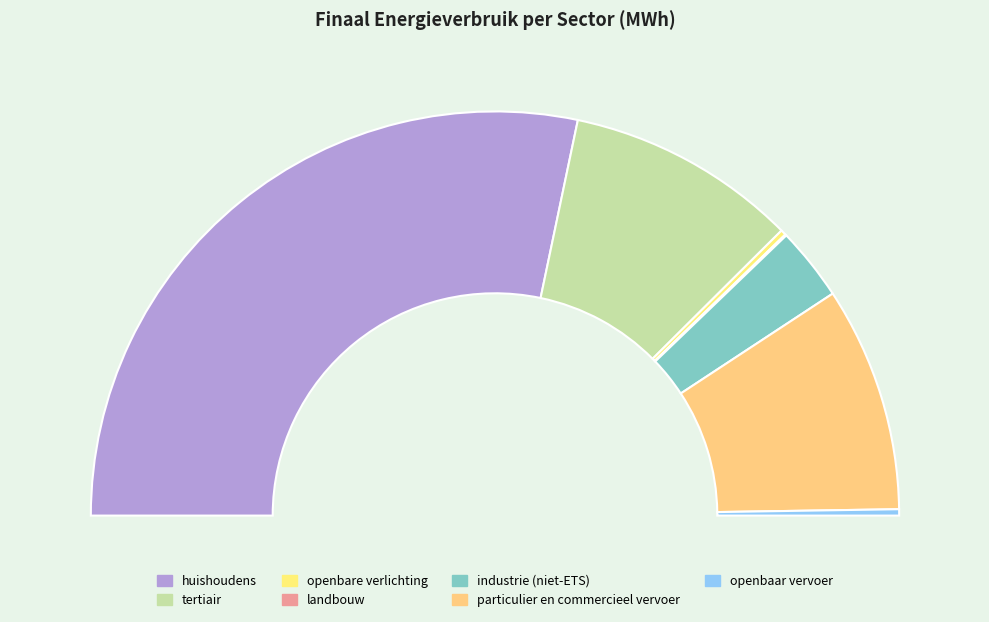

Is there a majority slice in this chart?

Yes